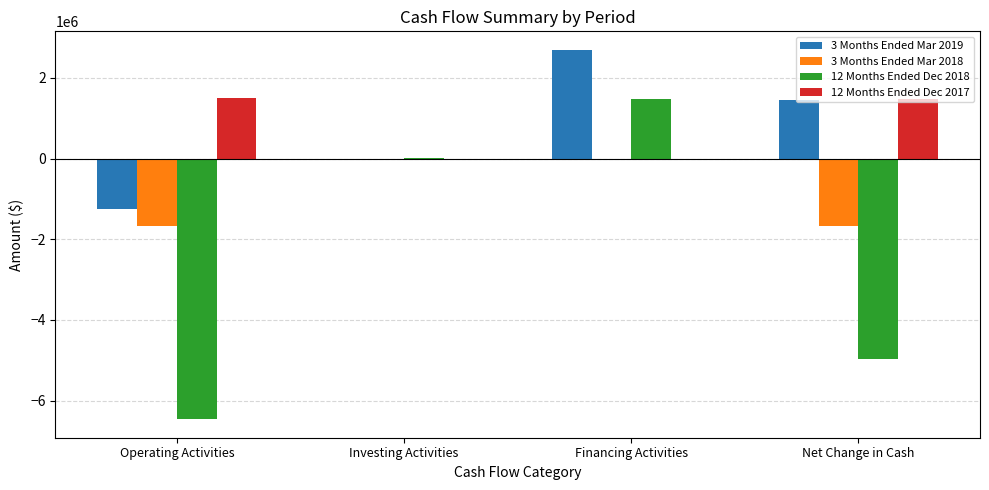

What is the spread (max minus min) of values at Net Change in Cash?

6446388